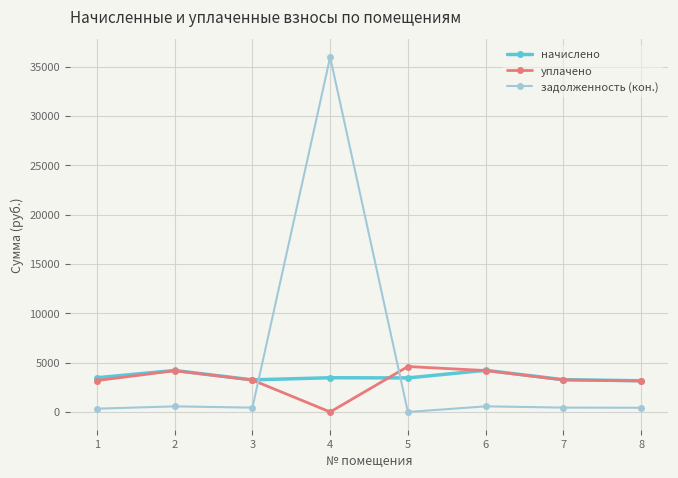

At which category is the sum across all series the highest?

4